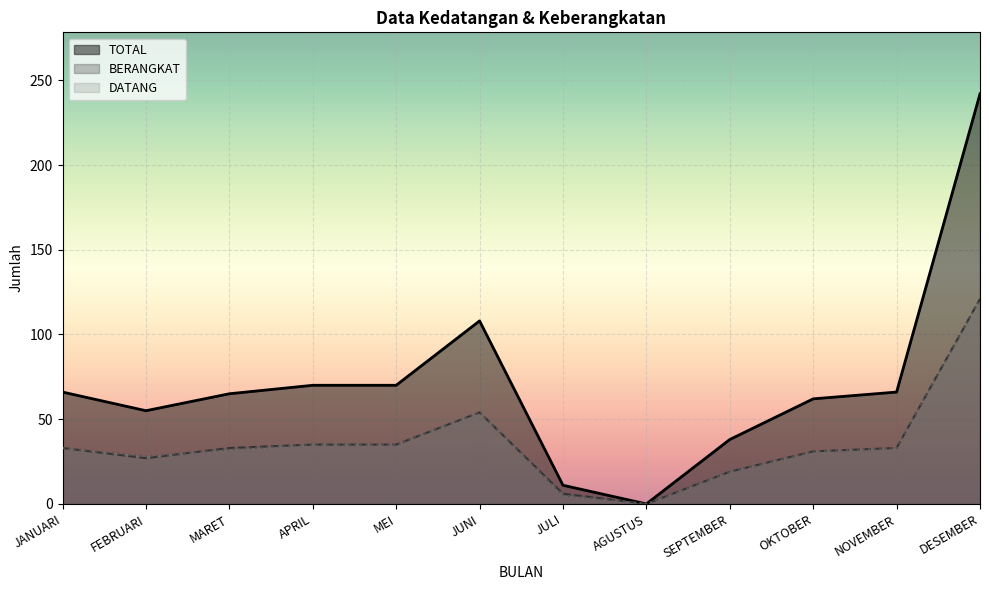

Reading left to right, what are all the values shown in this chart?

DATANG: 33	28	32	35	35	54	5	0	19	31	33	121
BERANGKAT: 33	27	33	35	35	54	6	0	19	31	33	121
TOTAL: 66	55	65	70	70	108	11	0	38	62	66	242